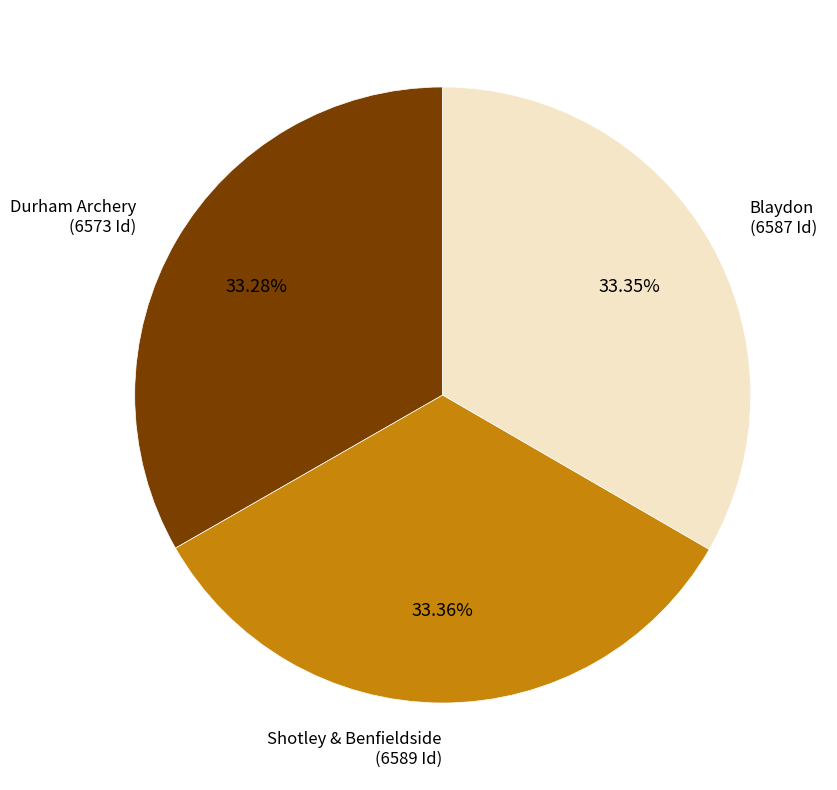

Approximately how many times larger is the value at Shotley & Benfieldside (6589 Id) compared to Blaydon (6587 Id)?

1.0